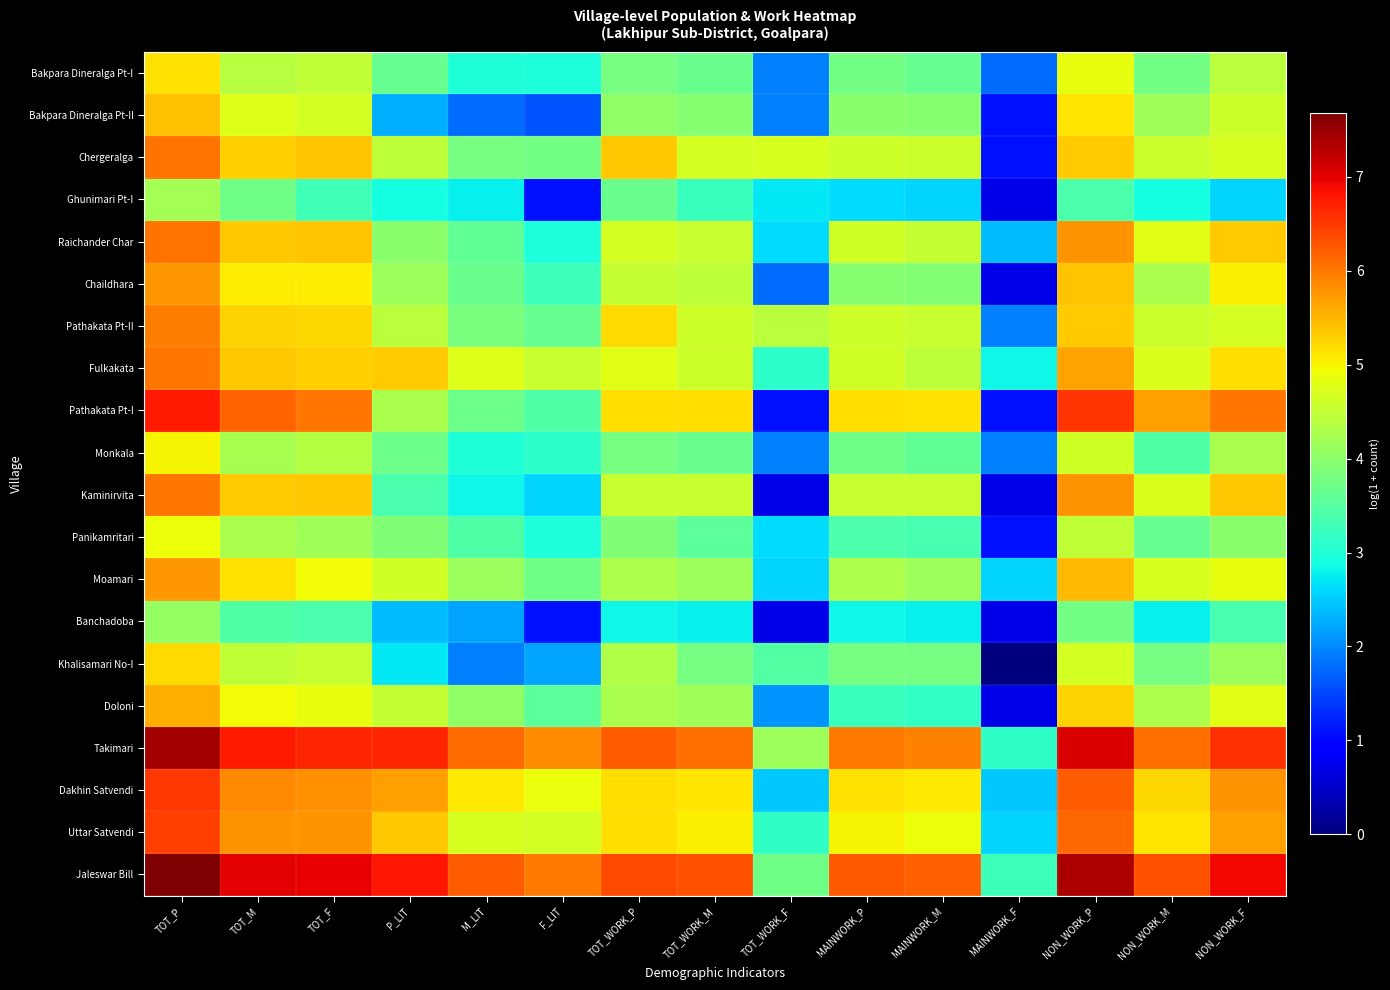

What is the total value across all series at M_LIT?

74.6